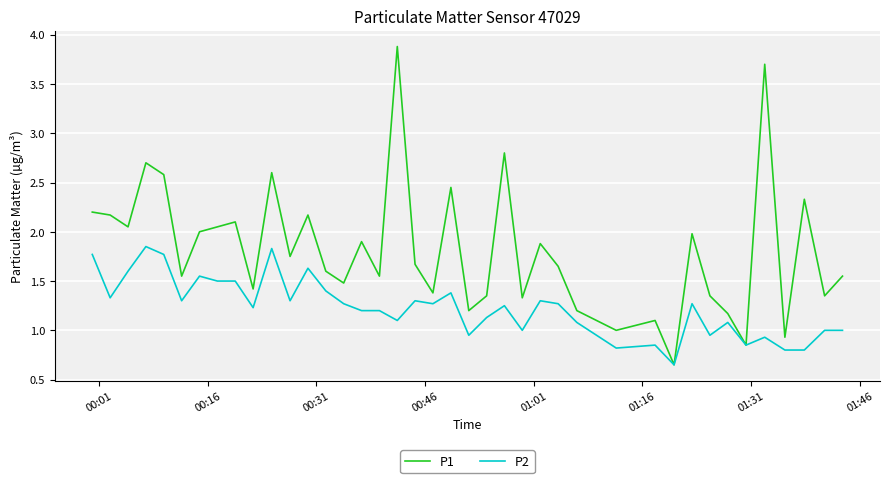

Which series has the largest total across all categories?

P1